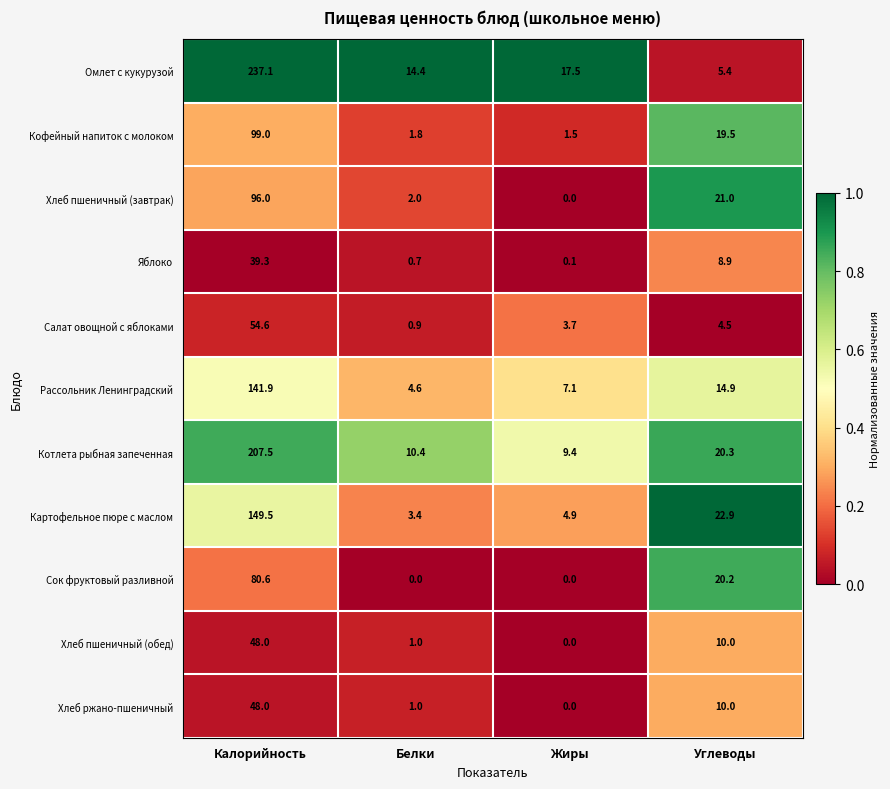

How many values in the Рассольник Ленинградский series exceed 14?

2